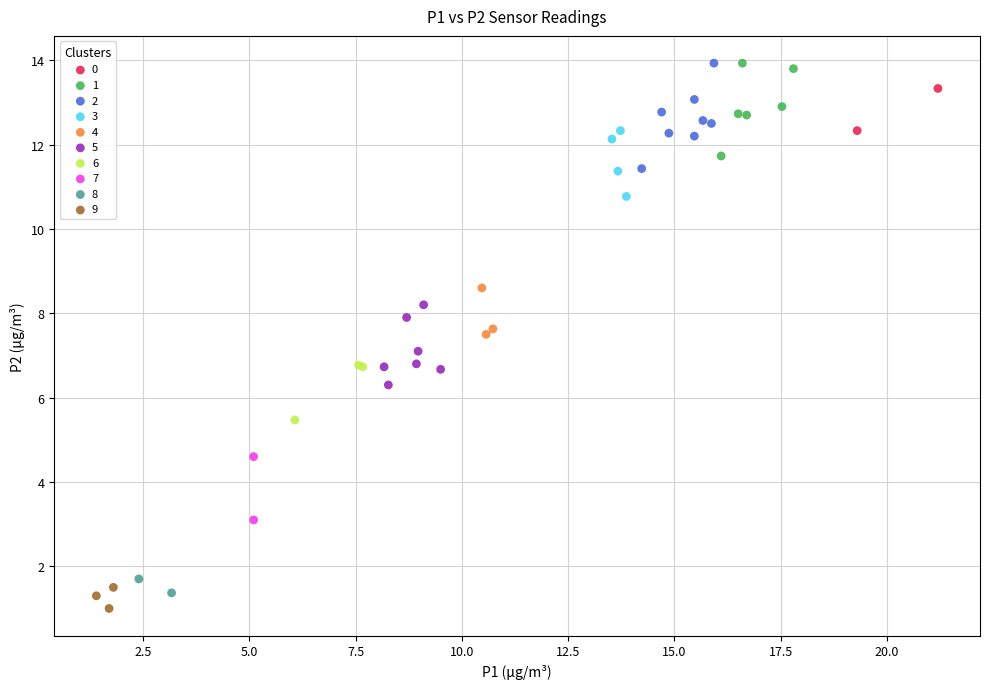

Which series has the widest spread of Y values?

2